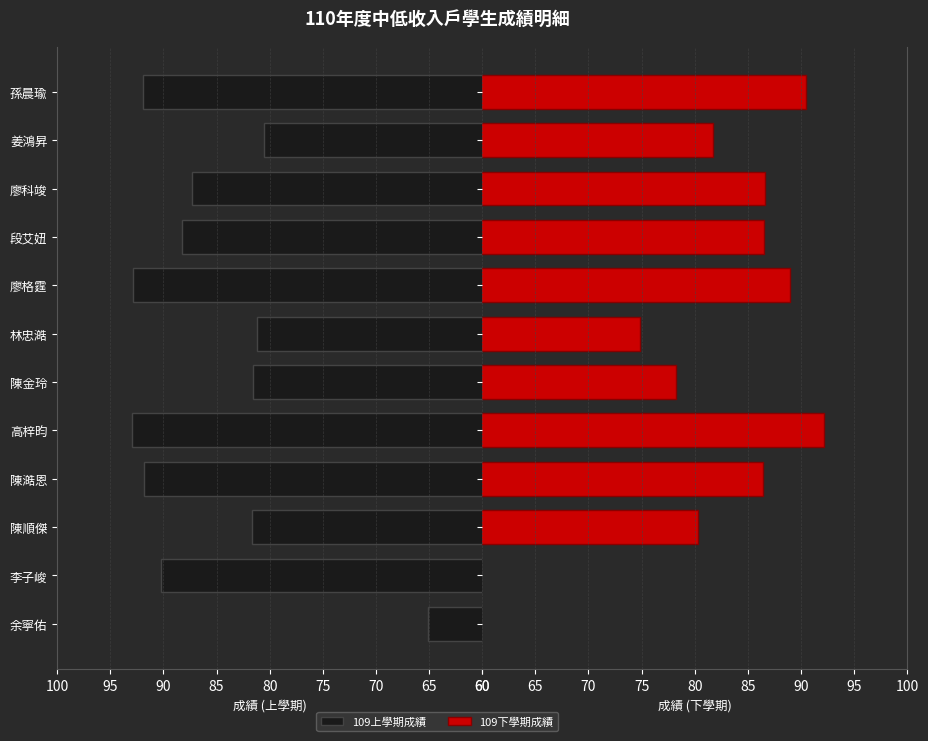

At how many categories does at least one series exceed 73?

11